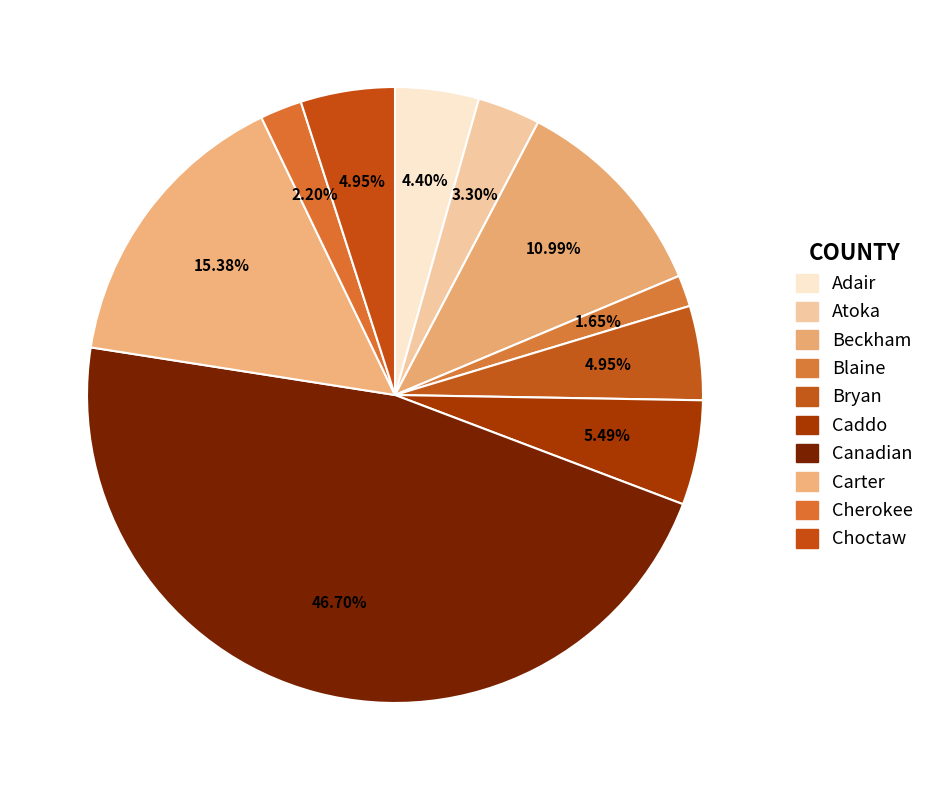

How many segments does this pie chart have?

10